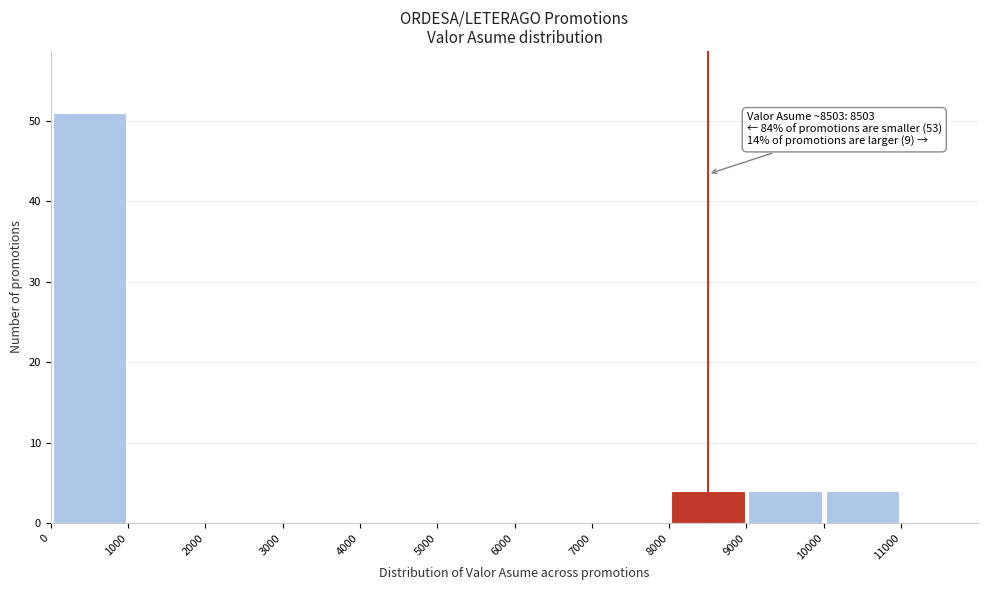

Over which range of the x-axis is the bar tallest?

0 to 1000